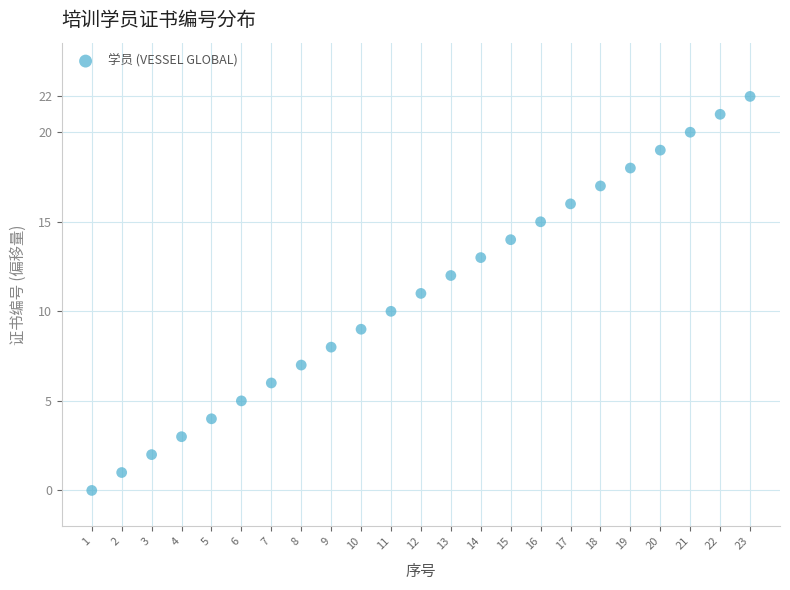

What is the range of X values (max minus min)?

22